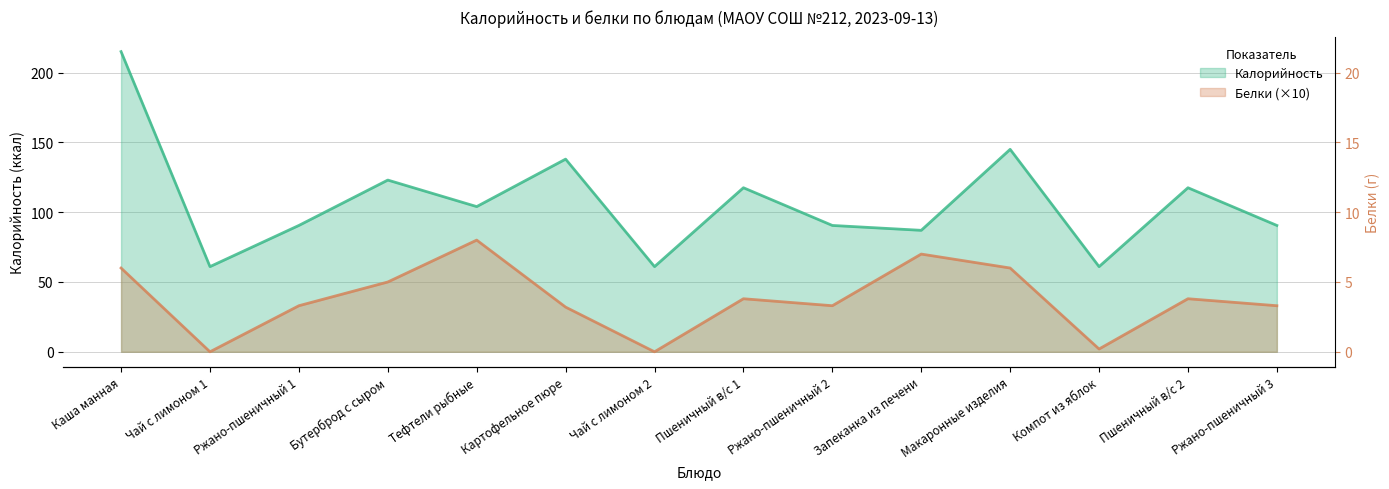

What are all the series names shown in the legend?

Калорийность, Белки